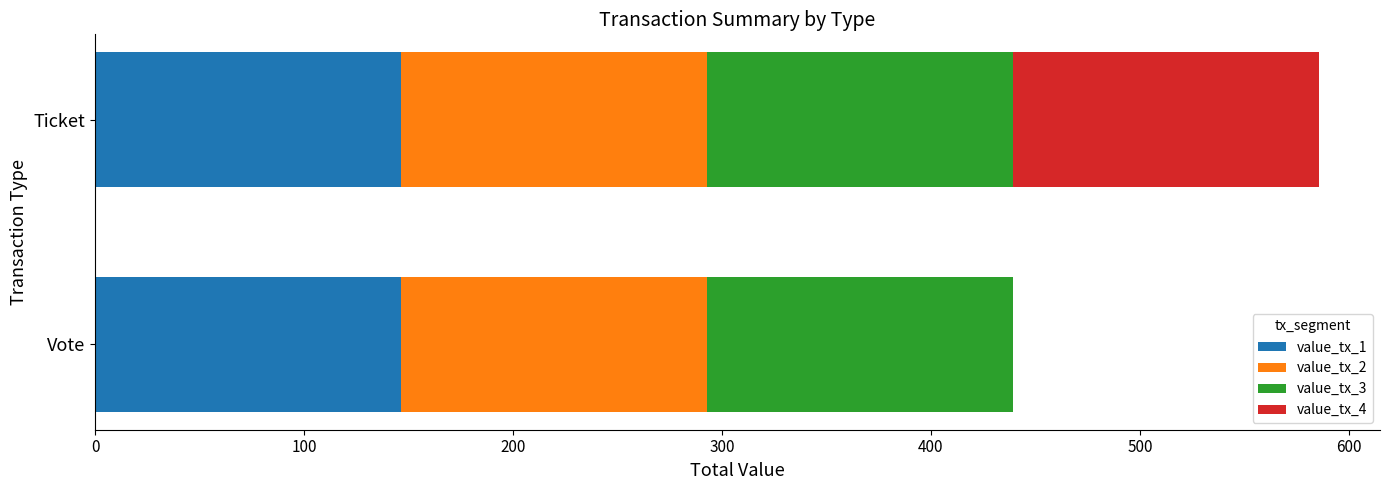

True or false: value_tx_1 has a value of 242.8 at Ticket.

False